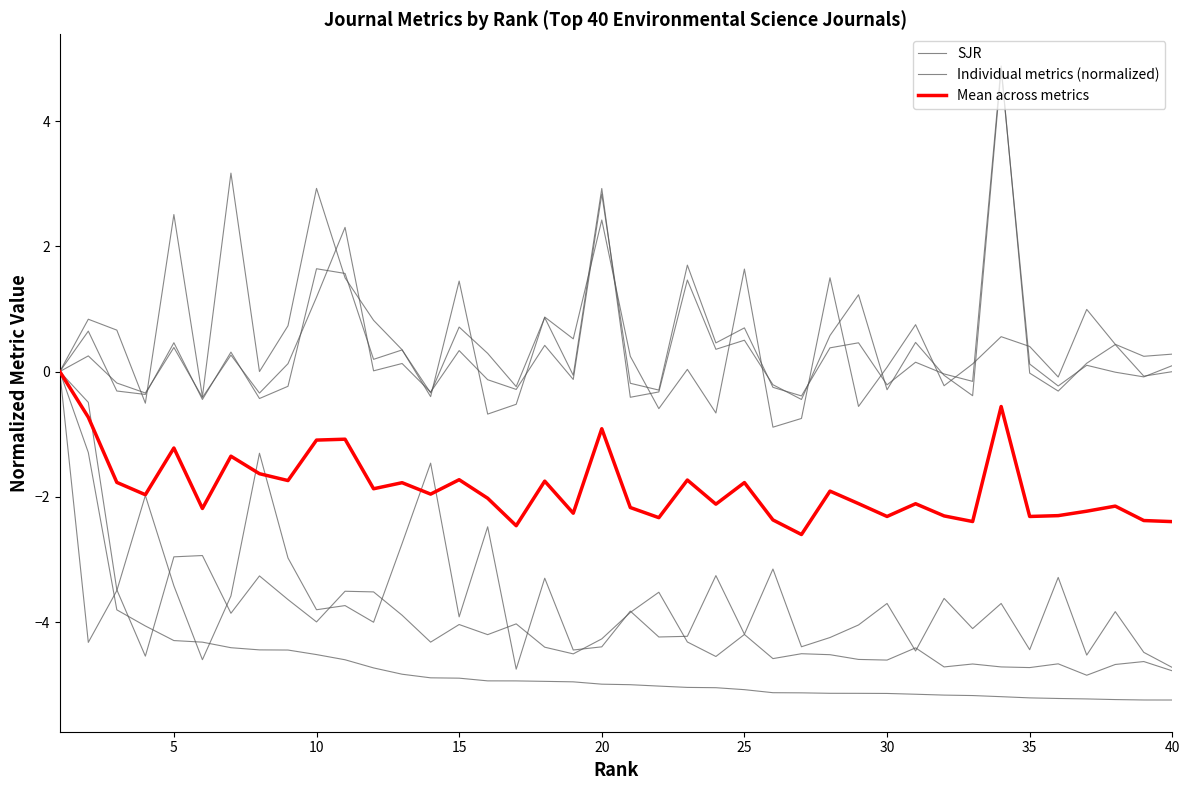

Which category has the lowest value across all series?

40